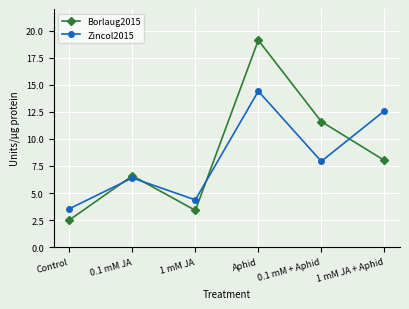

What is the sum of all Borlaug2015 values?

51.3